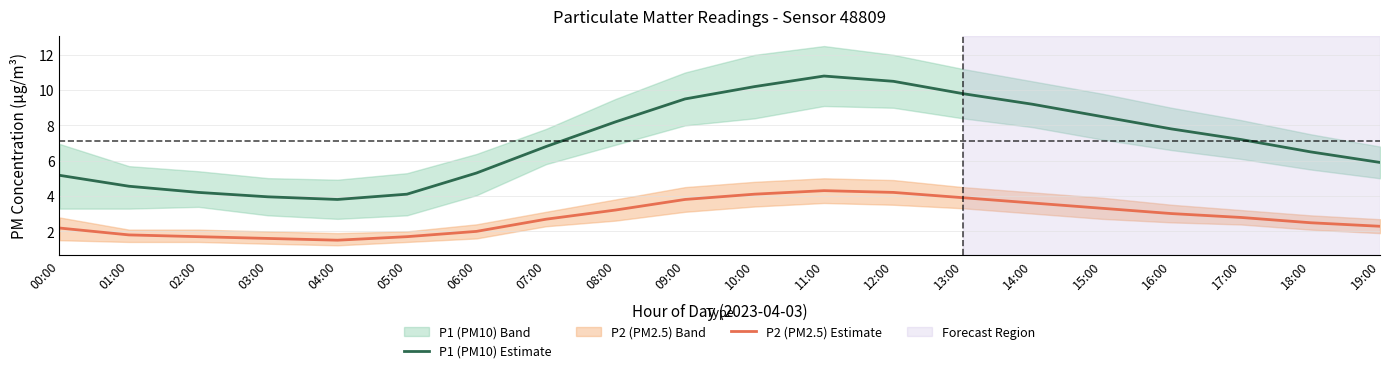

Which series has the largest total across all categories?

P1 (PM10) Estimate